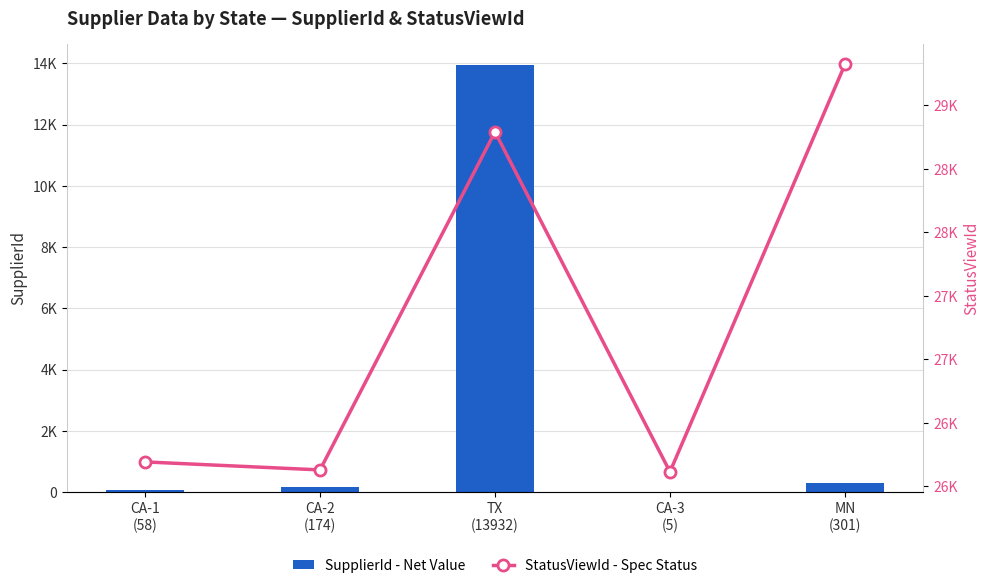

Reading left to right, what are all the values shown in this chart?

SupplierId - Net Value: 58	174	13932	5	301
StatusViewId - Spec Status: 26191	26128	28792	26113	29323